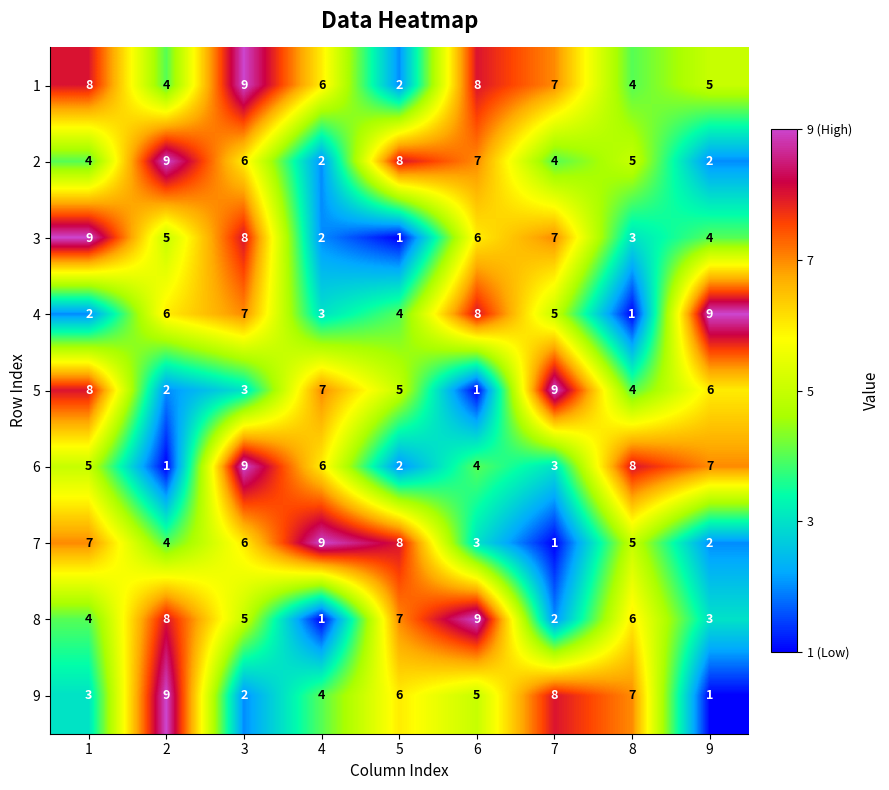

Is it true that 6 equals 1 at 2?

True